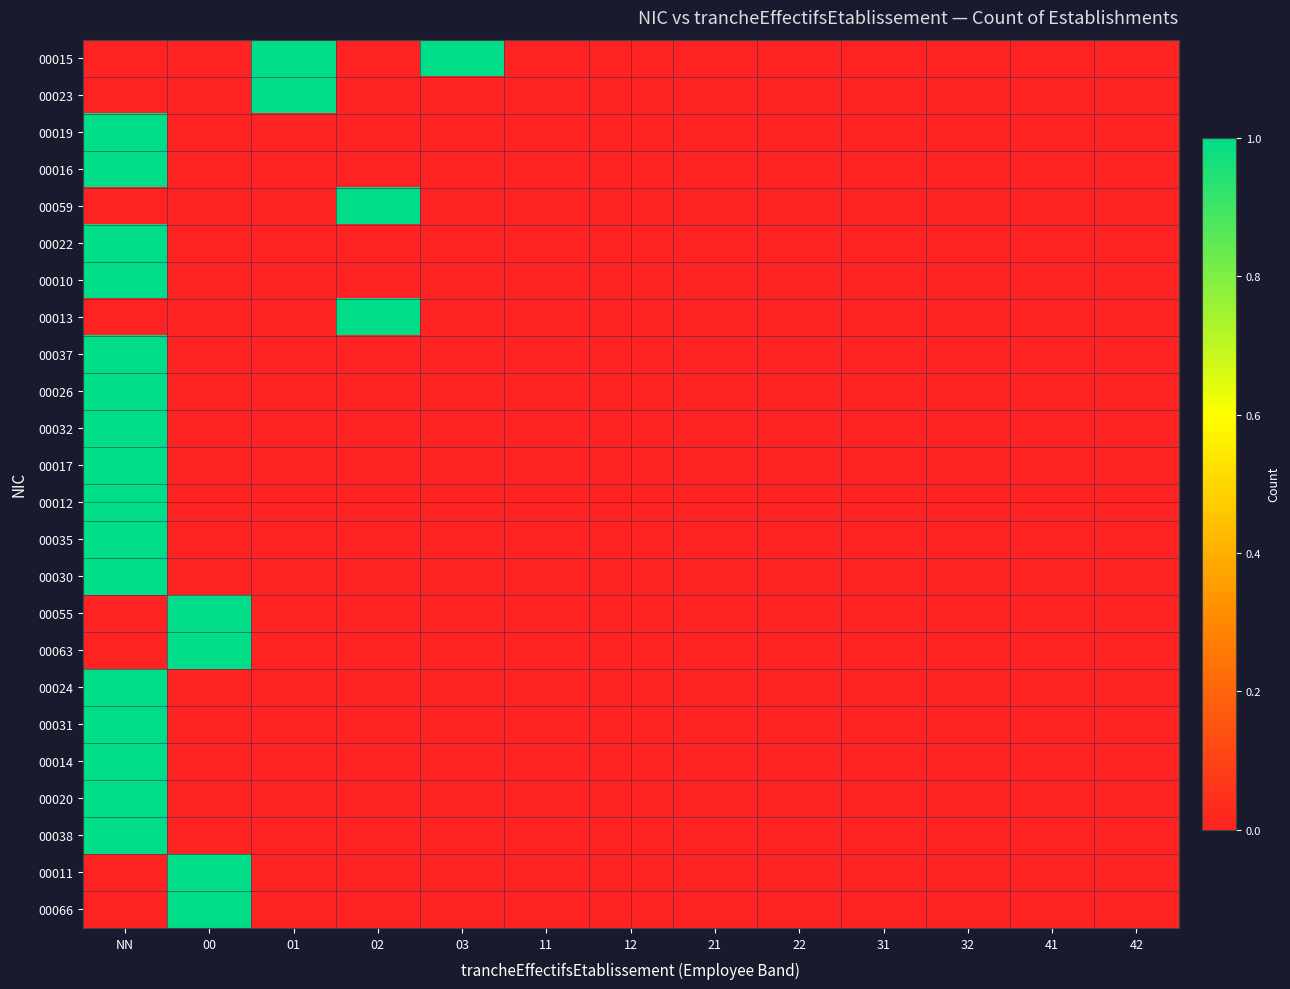

Between 00 and 01, which is larger?

01